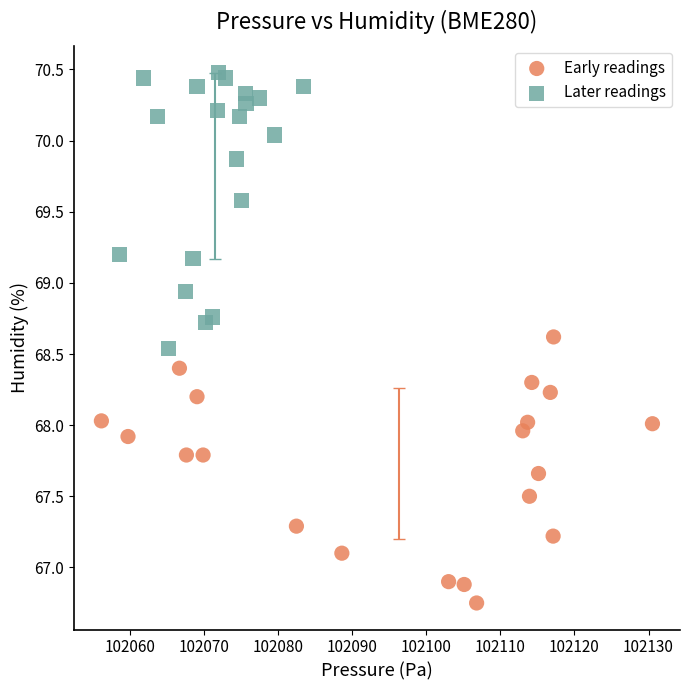

Which series reaches the minimum Y coordinate?

Early readings